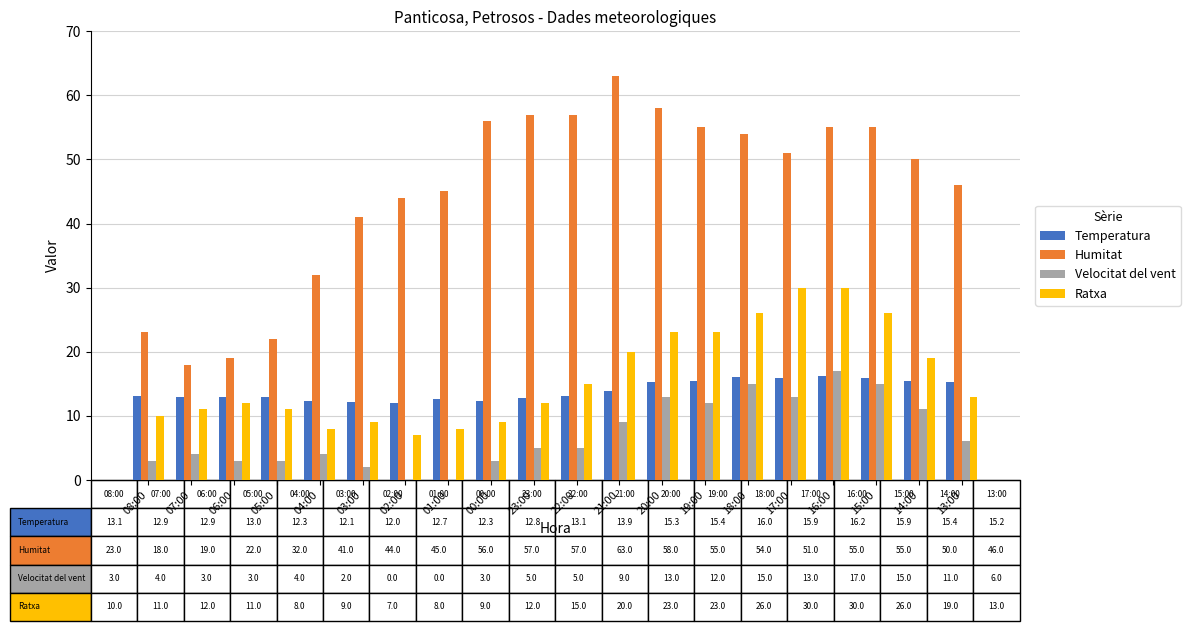

Where is Humitat nearest to the value 40?

03:00